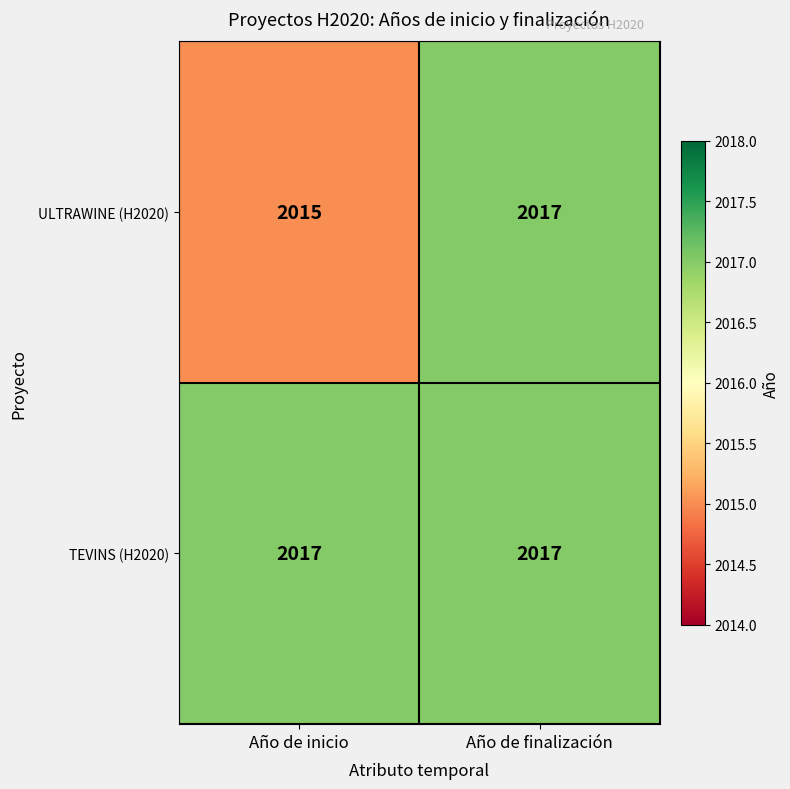

What is the greatest value displayed?

2017